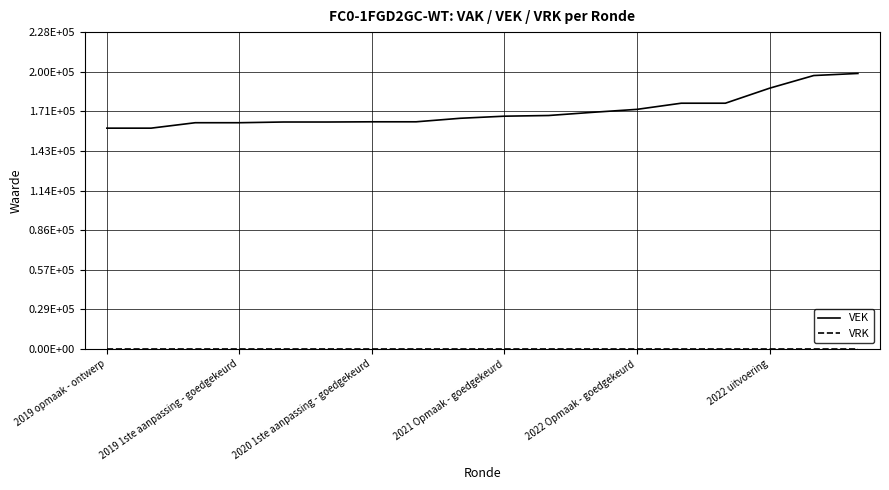

Where is VRK nearest to the value 0?

2019 opmaak - ontwerp